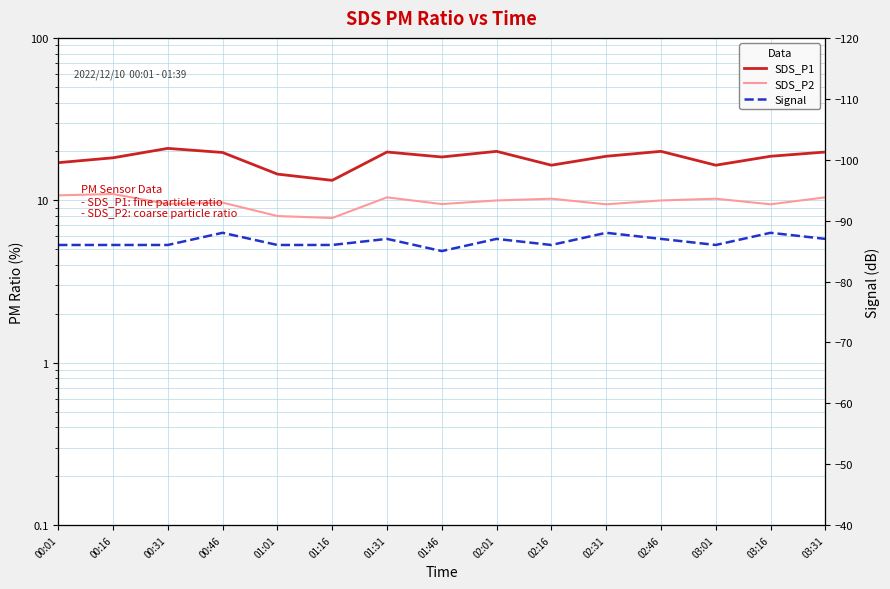

Is the value of SDS_P2 at 03:01 greater than the value of Signal at 00:31?

Yes